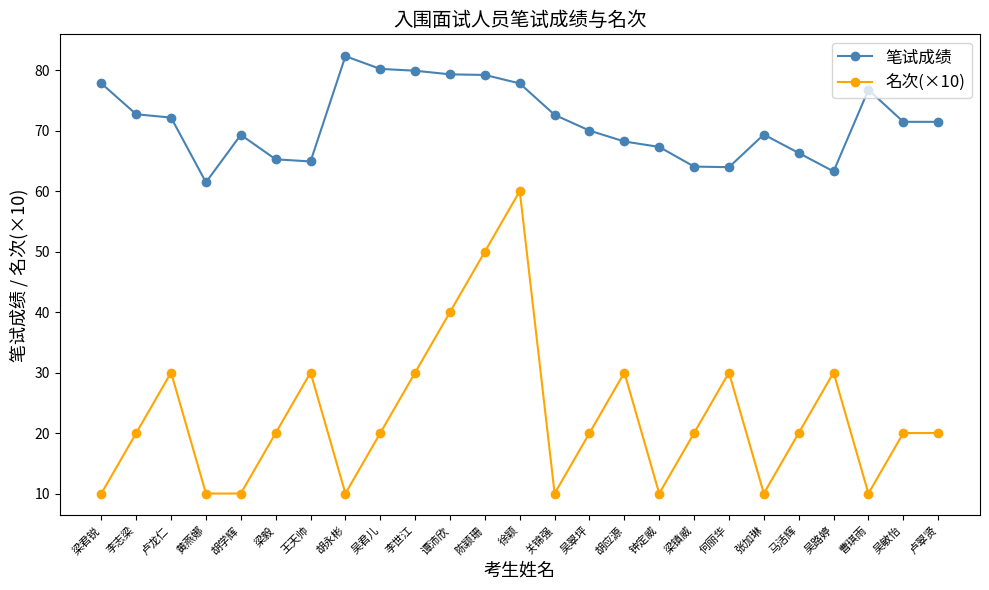

True or false: 笔试成绩 and 名次(×10) cross at least once.

False